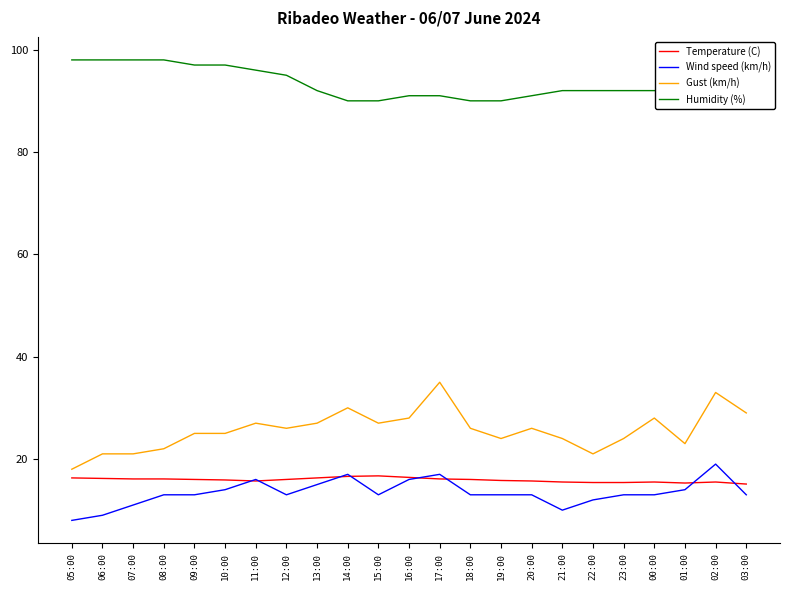

What are all the series names shown in the legend?

Temperature (C), Wind speed (km/h), Gust (km/h), Humidity (%)